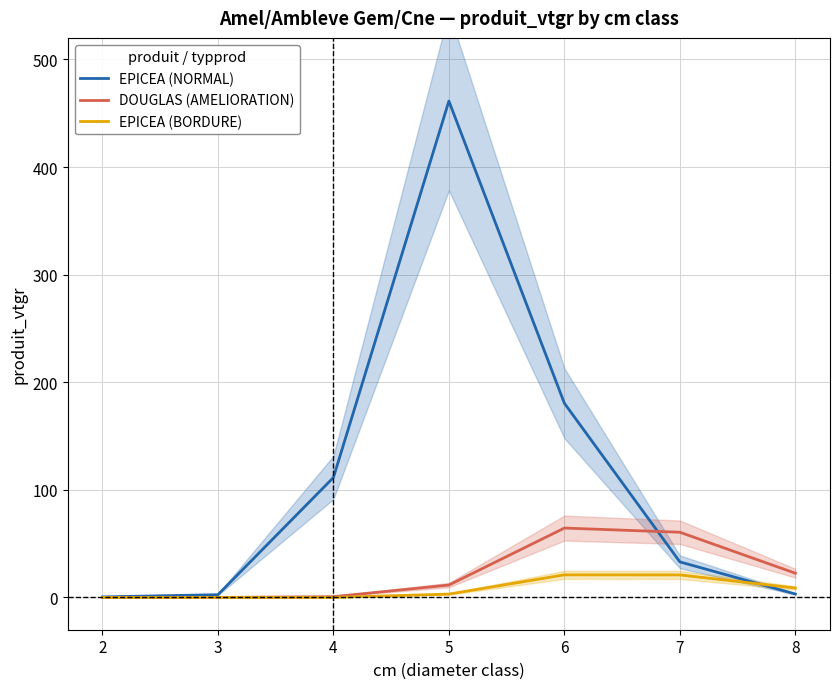

Does the chart have visible grid lines?

Yes